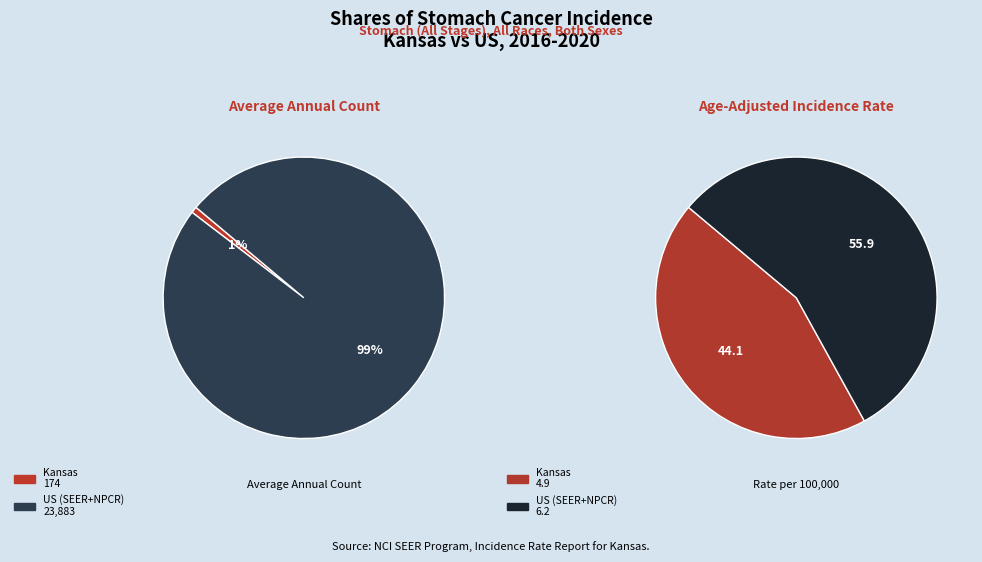

Combined, what portion of the pie is Kansas and US (SEER+NPCR)?

100.0%